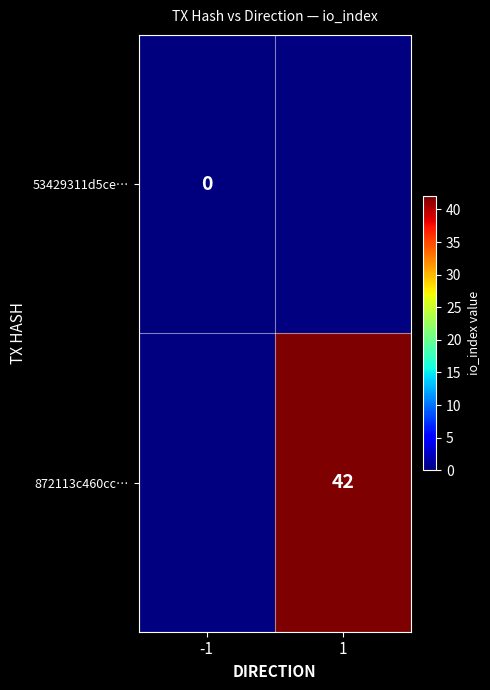

Is the value of 53429311d5ce… at -1 greater than the value of 872113c460cc… at 1?

No